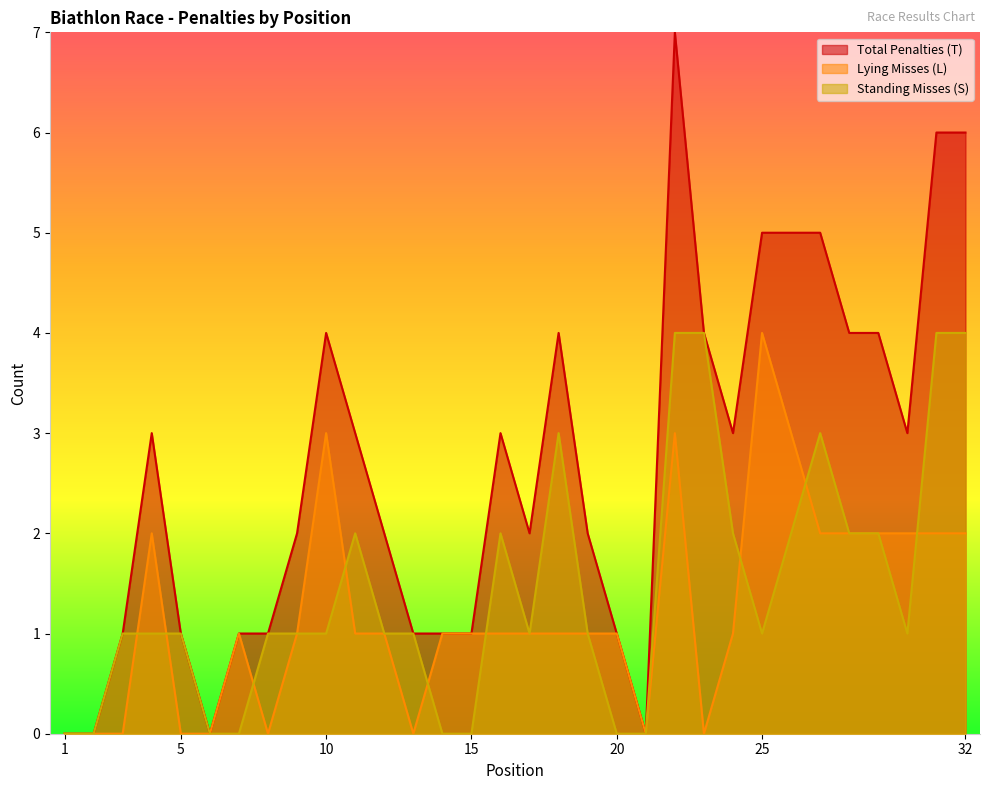

What is the value of the Standing Misses (S) point at the 31st from the left?

4